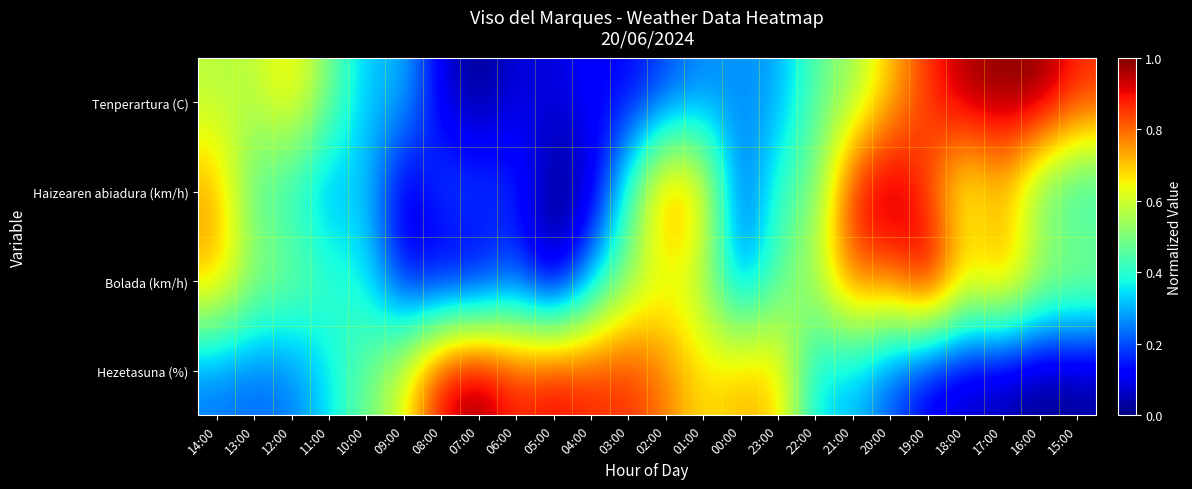

Which series changed the most between 12:00 and 00:00?

Hezetasuna (%)